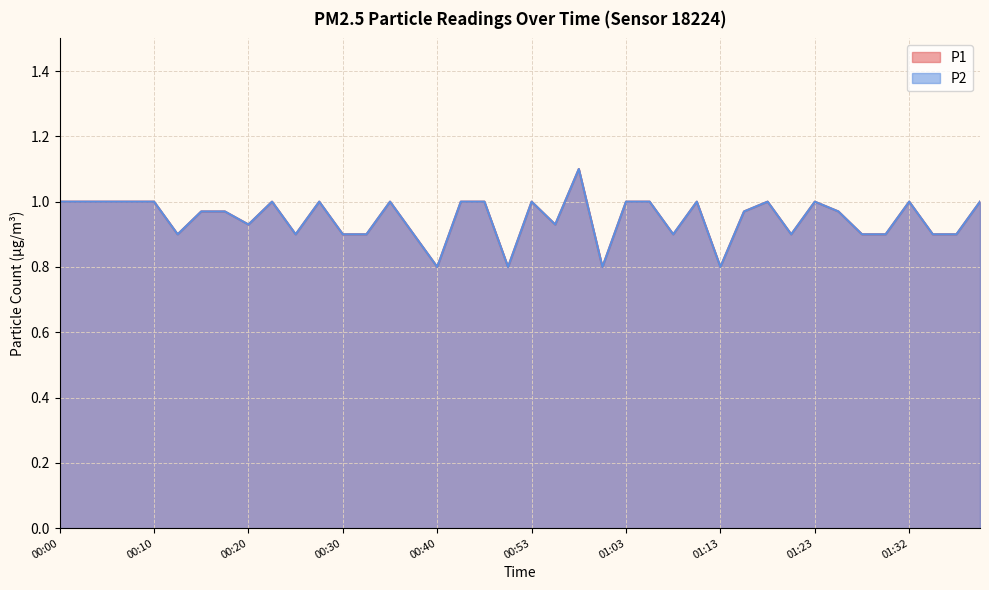

How many lines are shown in the chart?

2